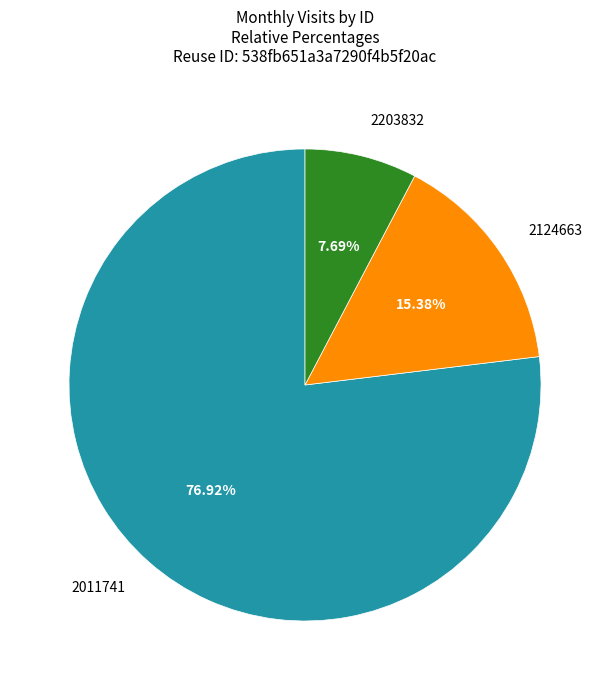

Which slice is the largest?

2011741